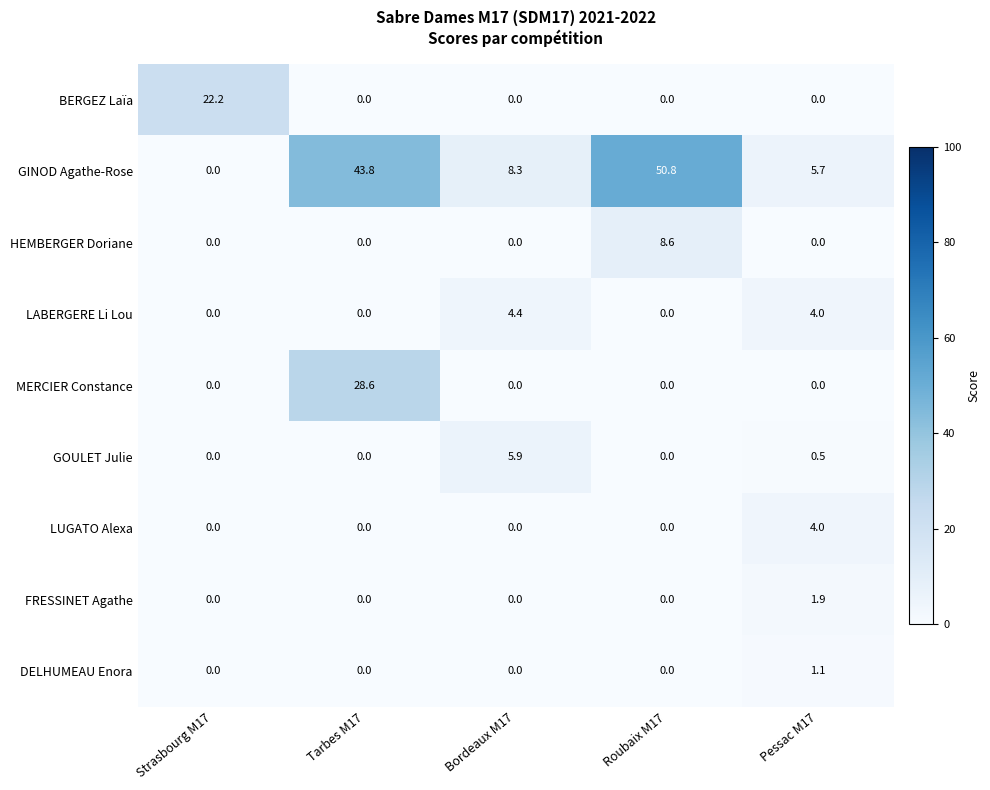

The value of MERCIER Constance at Tarbes M17 is 39.3. True or false?

False